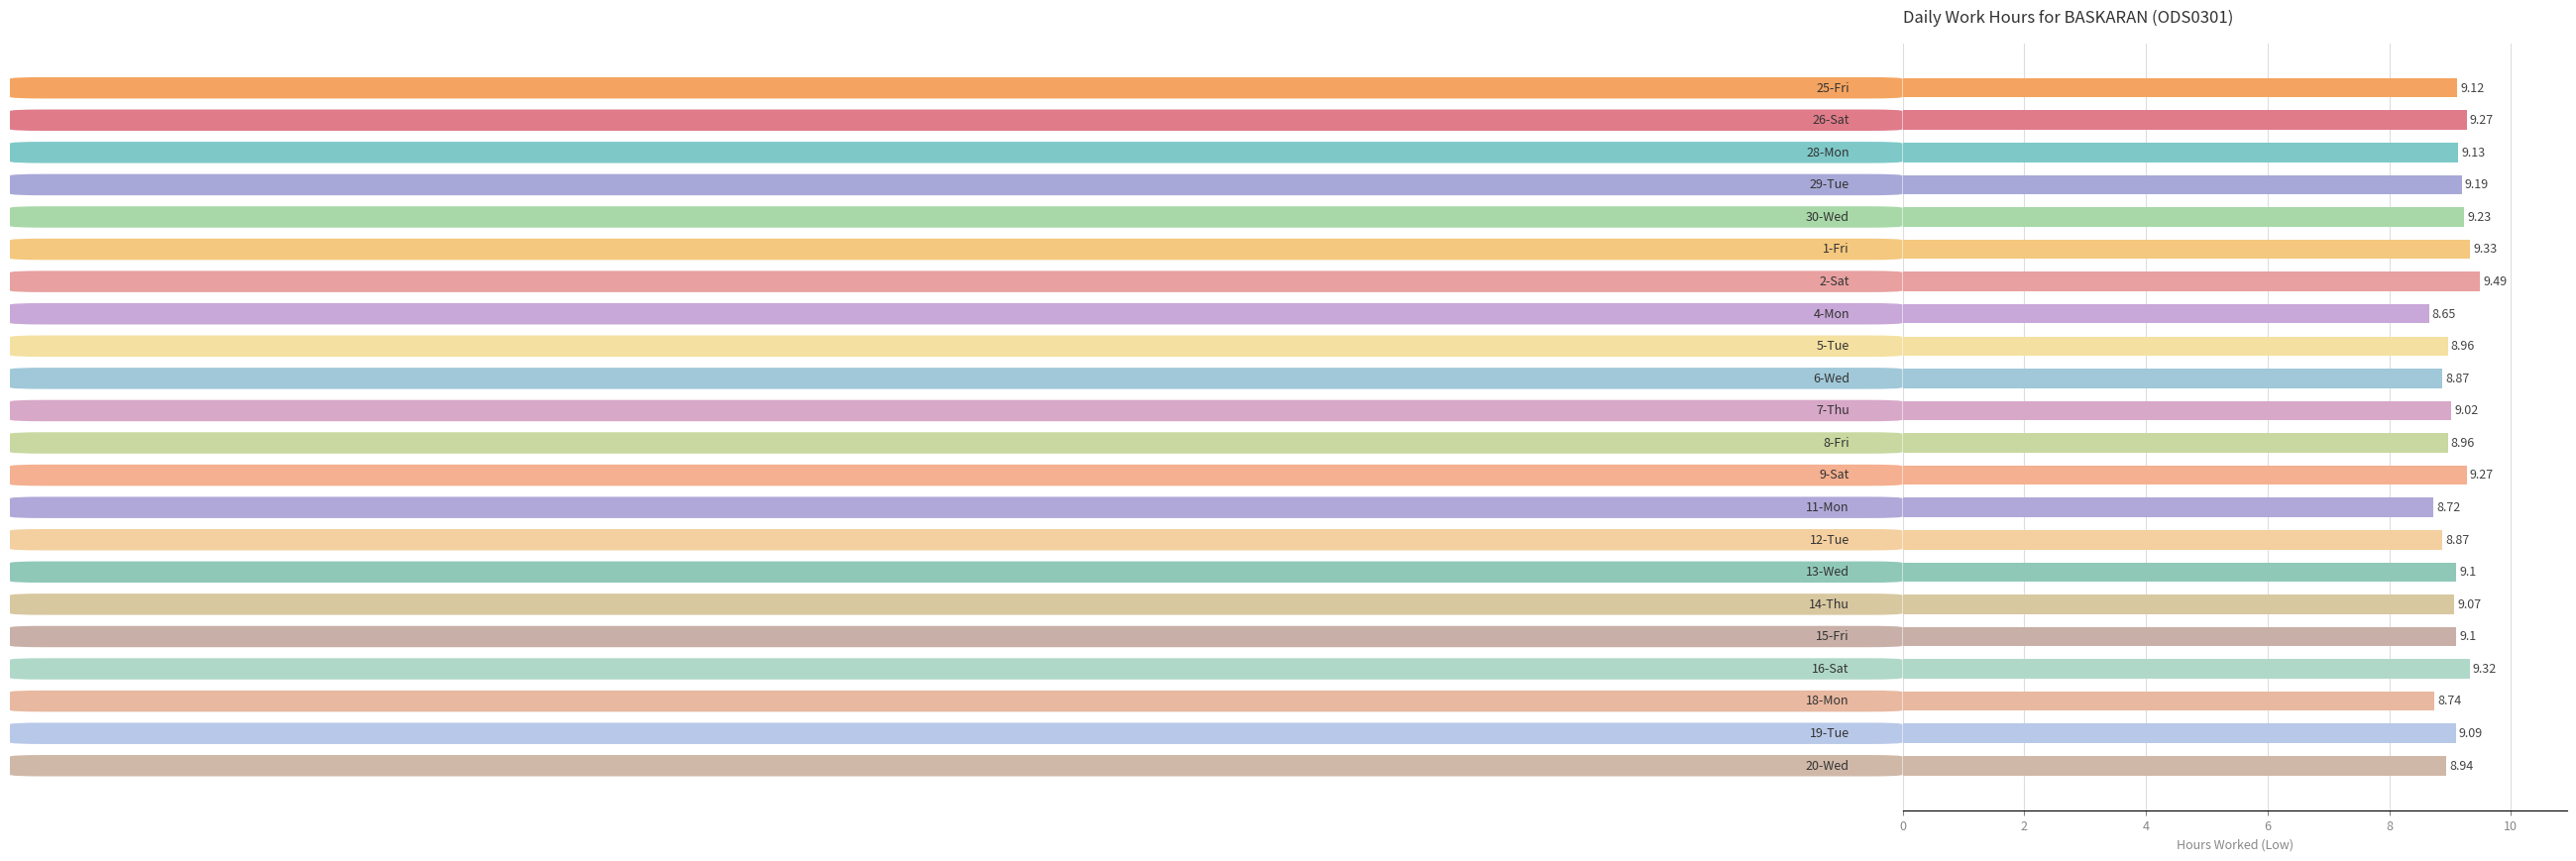

What is the sum of all values?

199.4